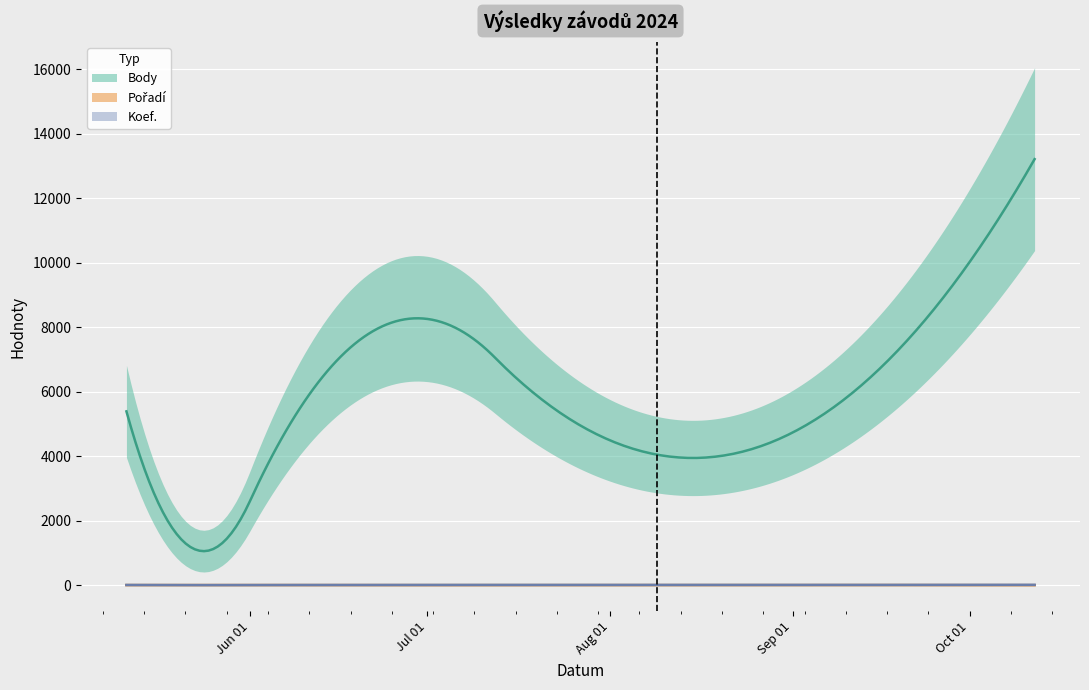

Between 2024-06-15 and 2024-10-12, which is larger?

2024-10-12